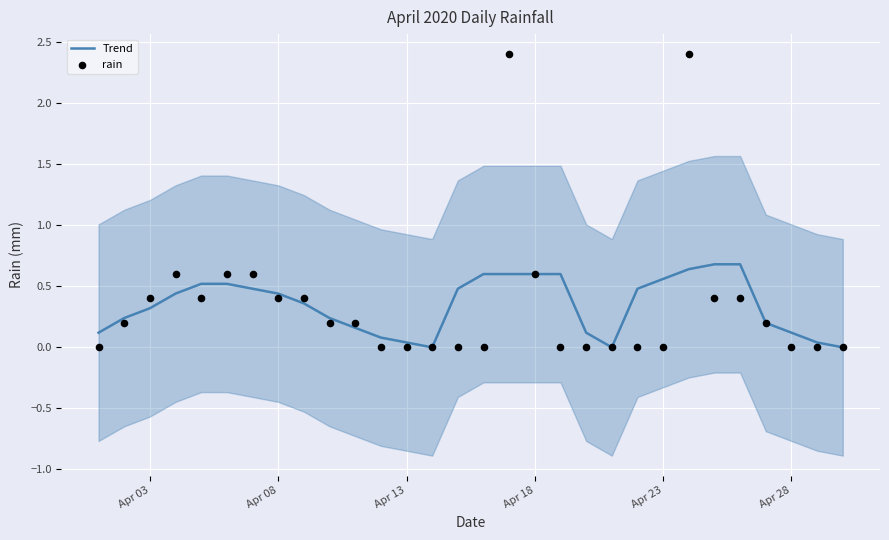

What are all the series names shown in the legend?

Trend, rain